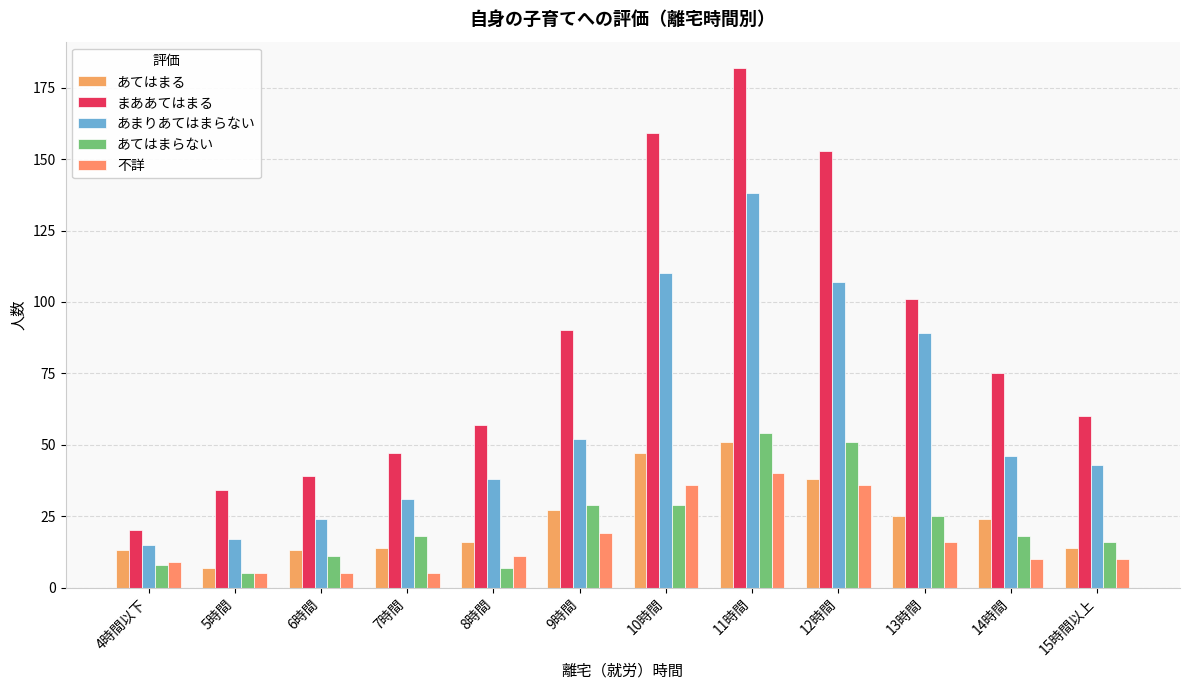

The あてはまらない series shows 26 at 11時間. True or false?

False